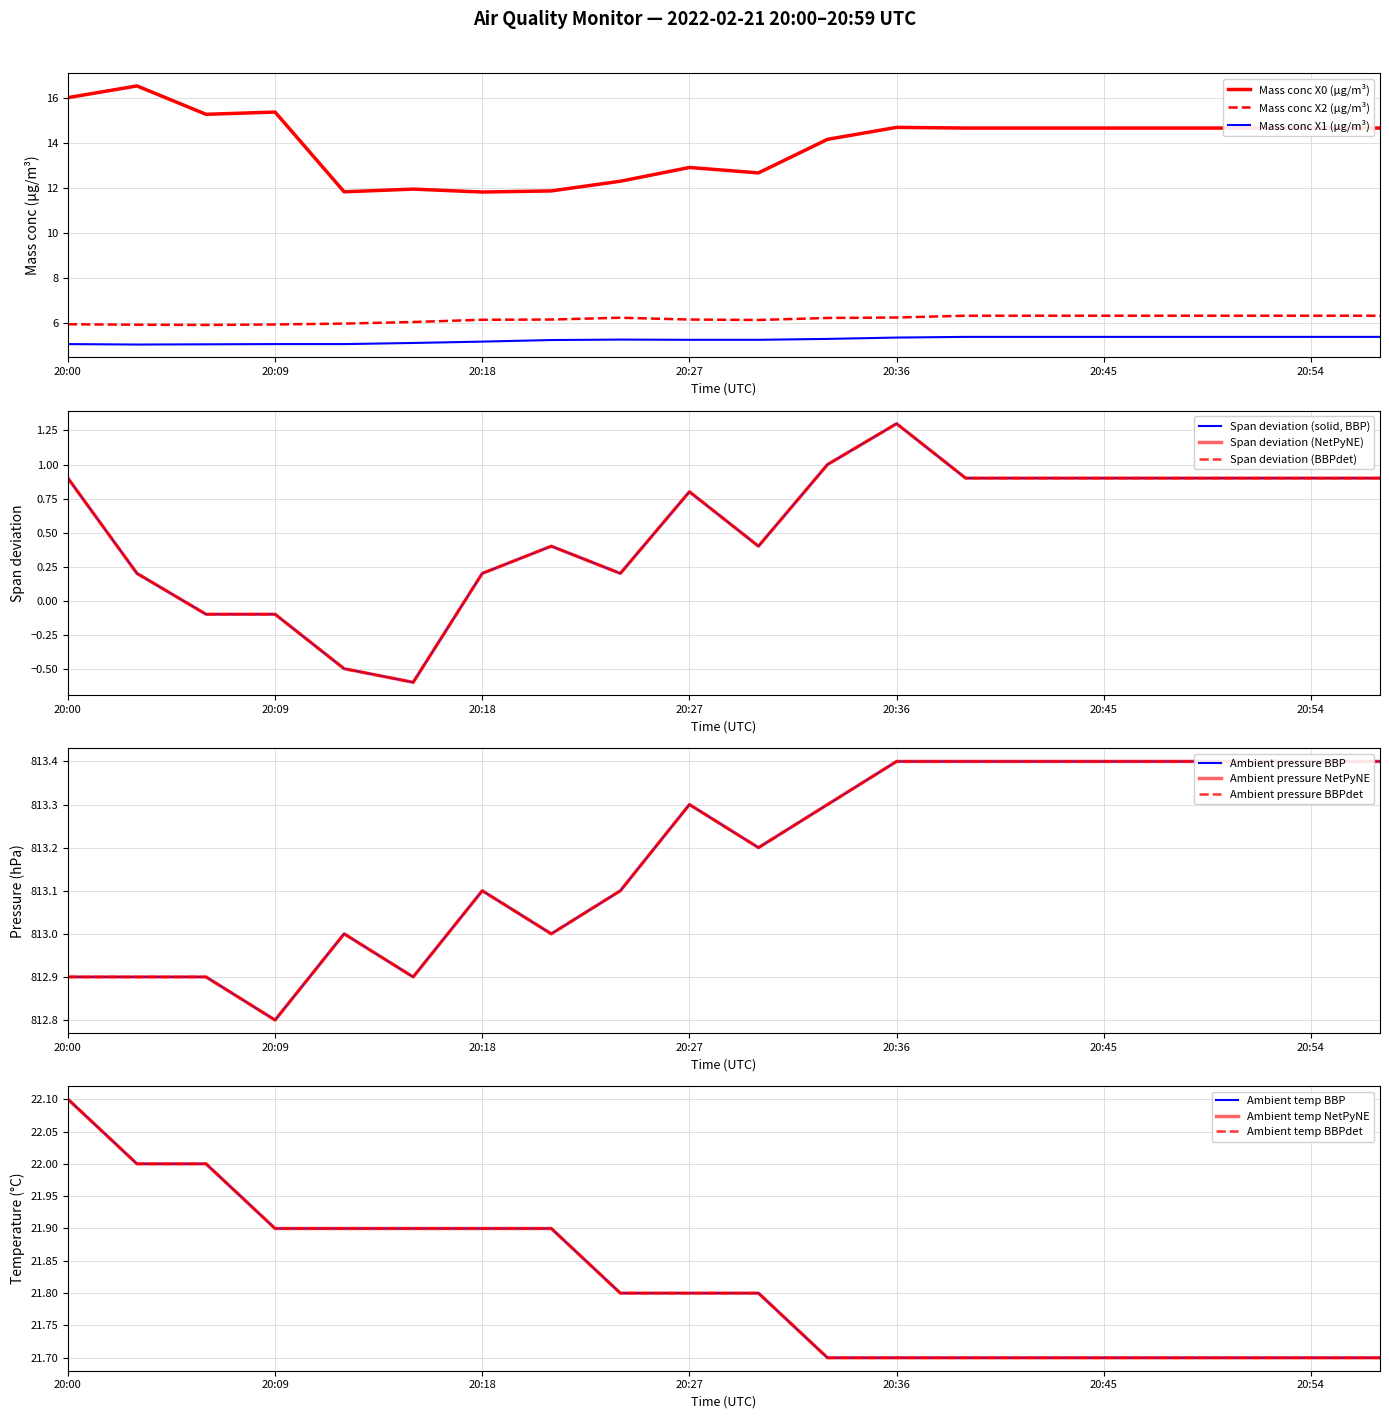

What is the greatest value displayed?

16.5